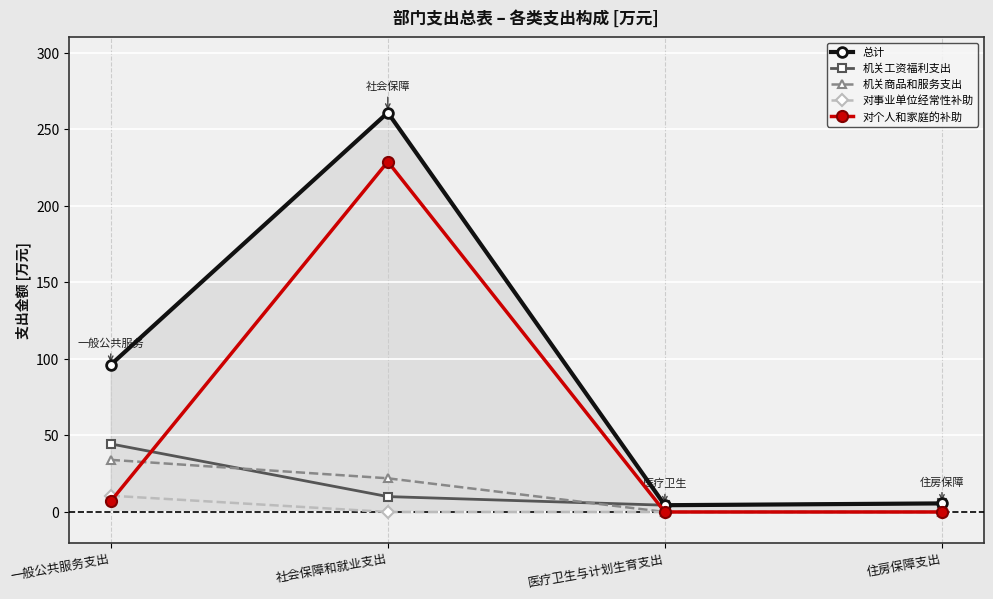

How many series are shown in this chart?

5